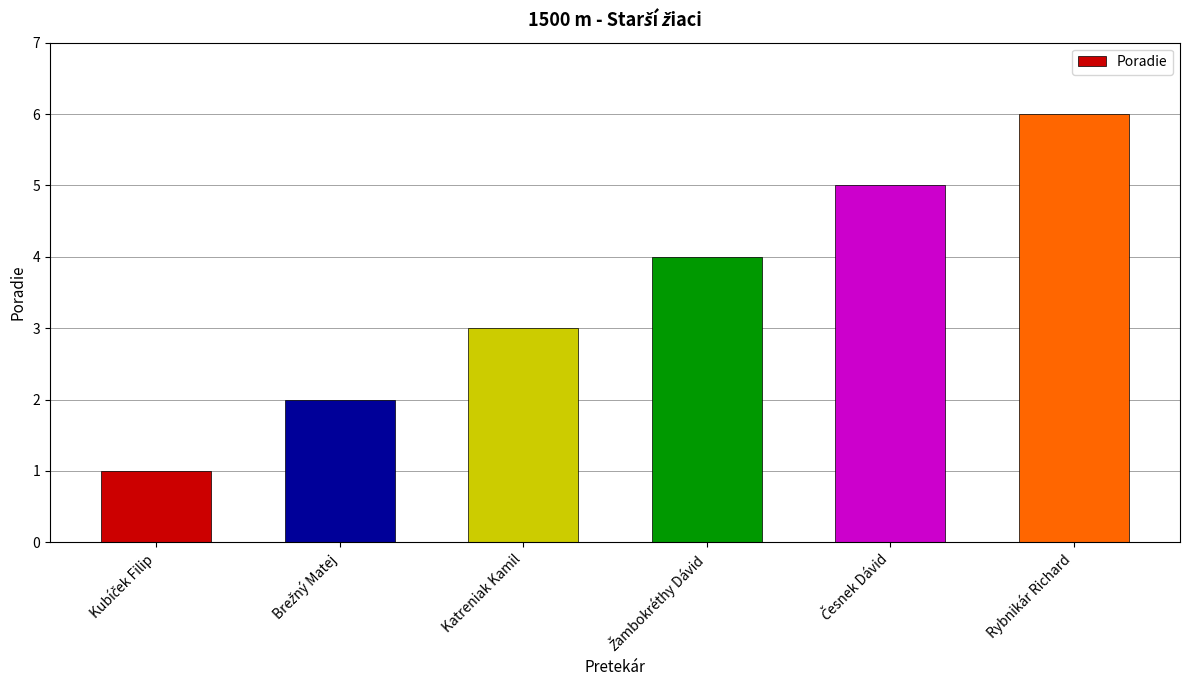

What is the average value?

4